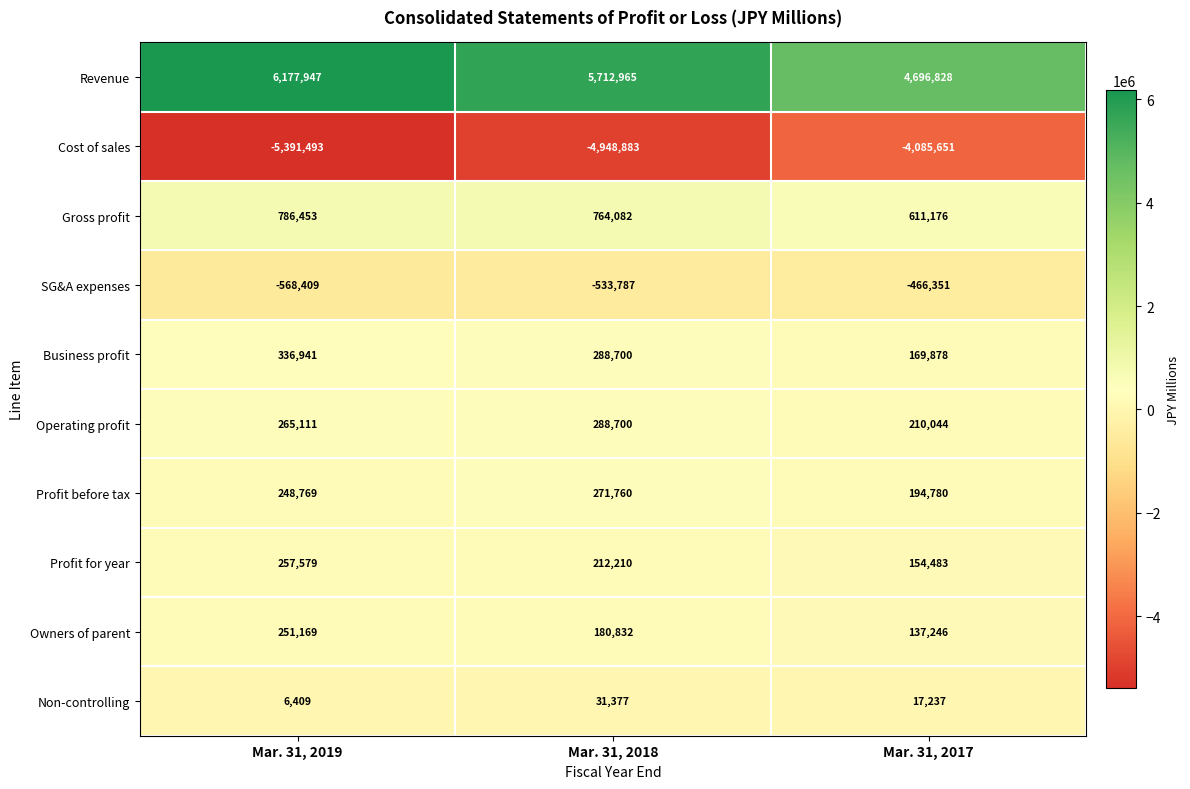

The Revenue series shows 5712965 at Mar. 31, 2018. True or false?

True